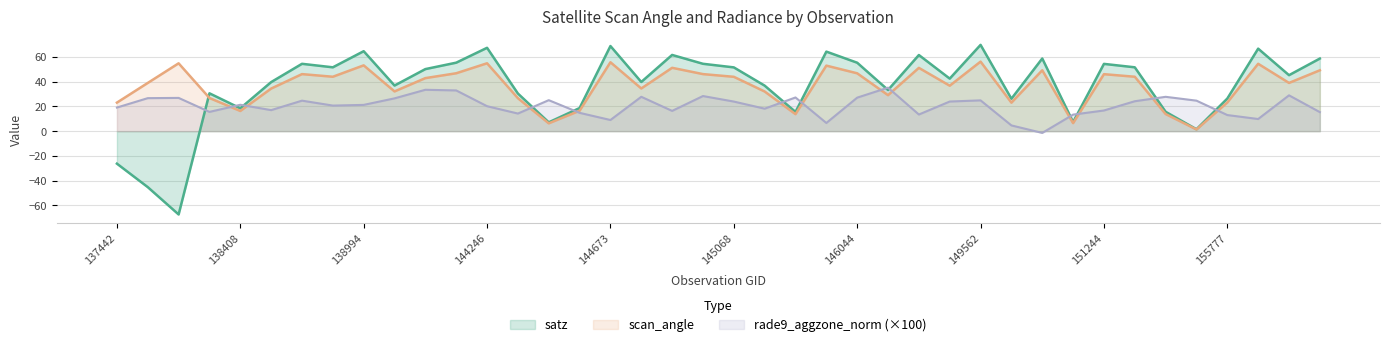

How many times do scan_angle and satz cross each other?

1